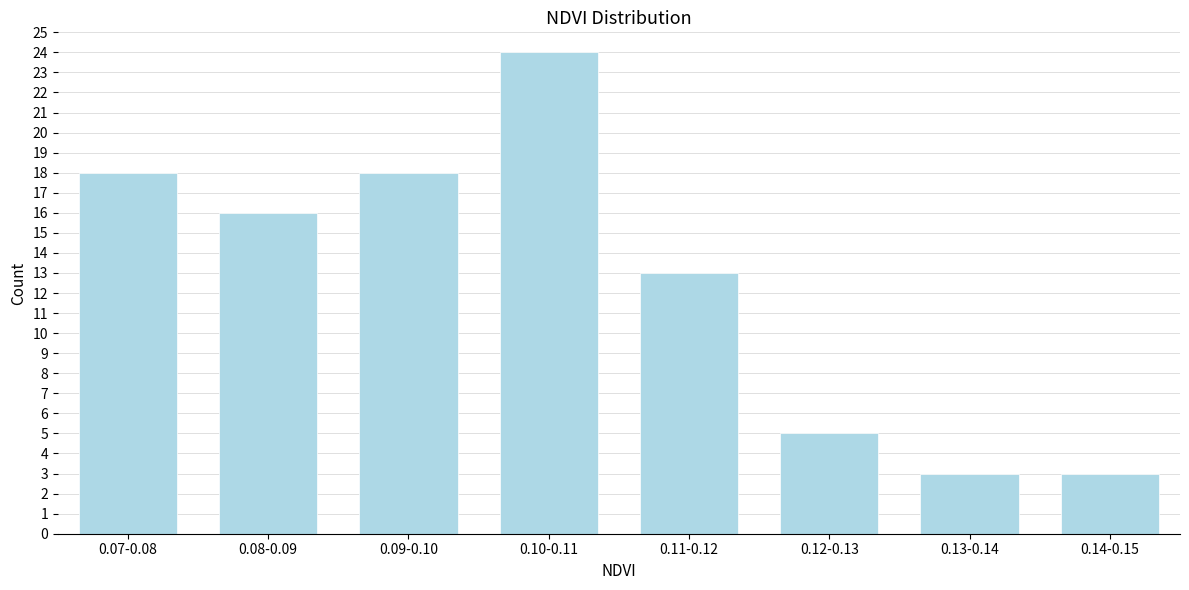

Reading left to right, transcribe all the data shown in this chart.

18	16	18	24	13	5	3	3